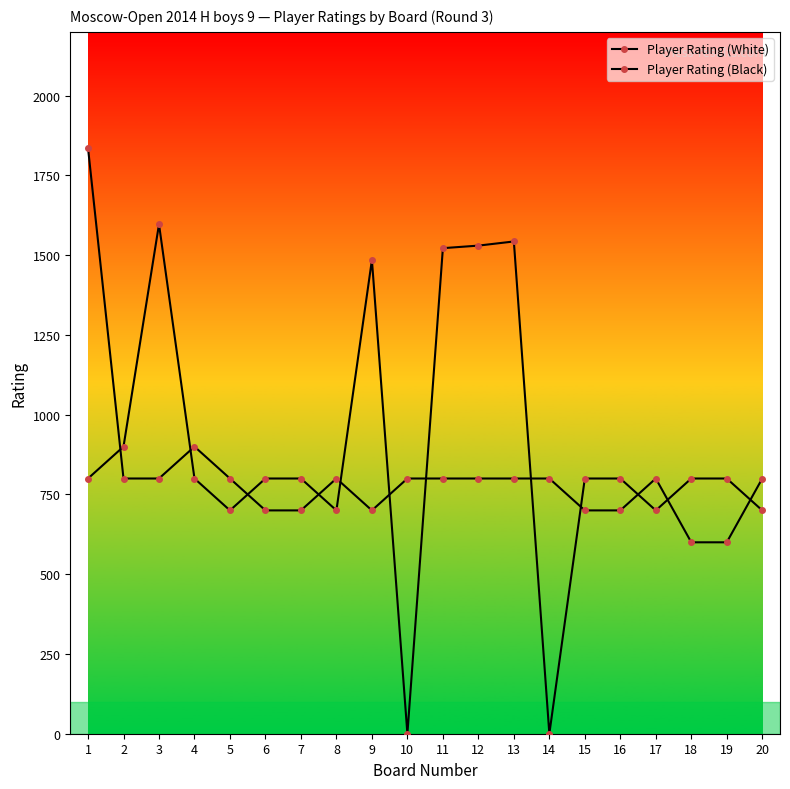

At which category does Player Rating (White) reach its first local peak?

3